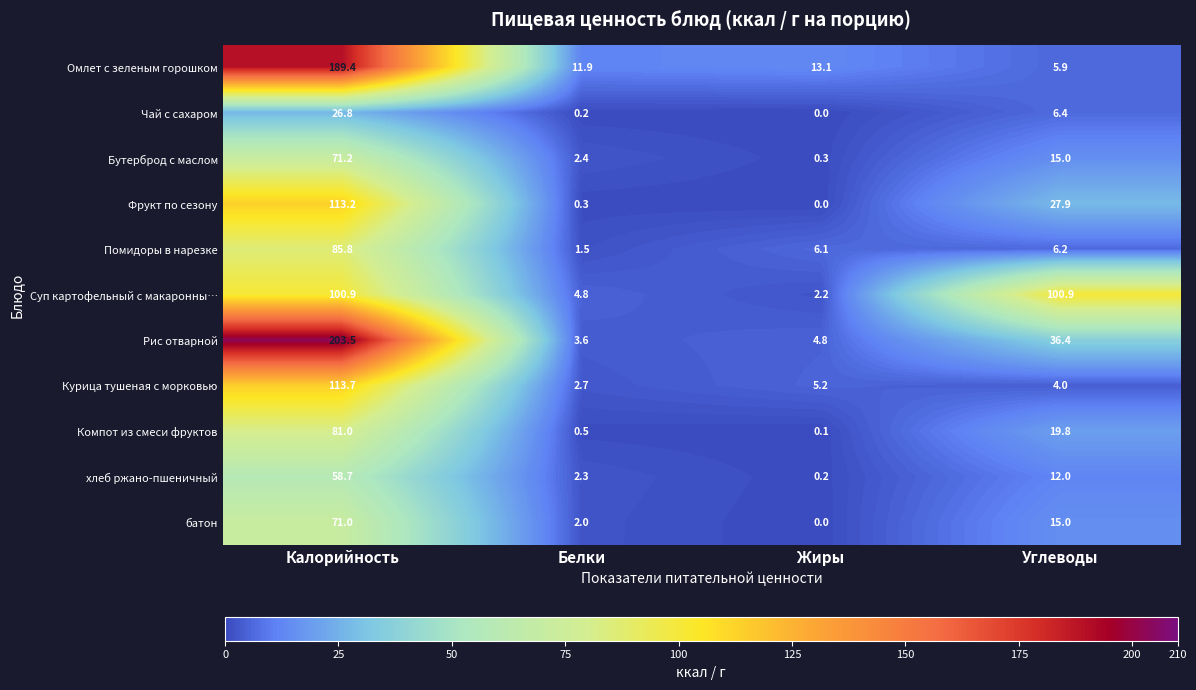

The value of Помидоры в нарезке at Белки is 1.5. True or false?

True